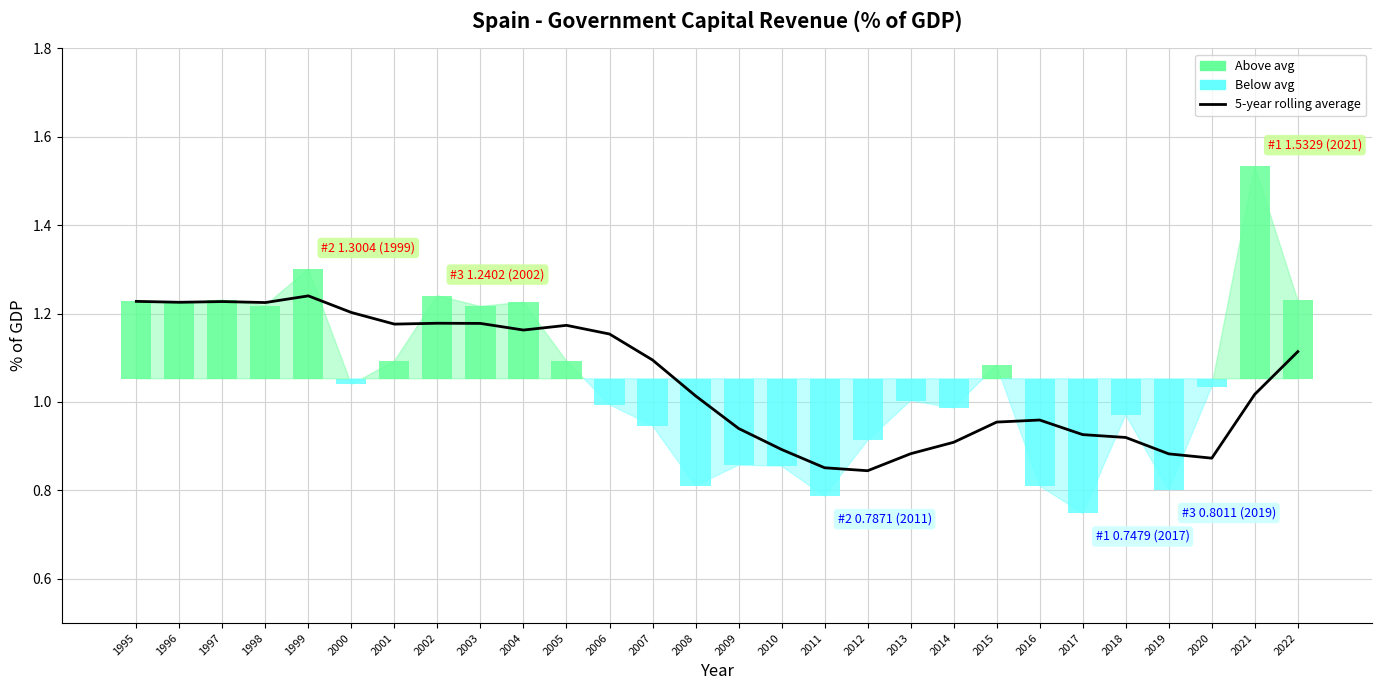

List the labels in order of value, smallest first.

2012, 2011, 2020, 2019, 2013, 2010, 2014, 2018, 2017, 2009, 2015, 2016, 2008, 2021, 2007, 2022, 2006, 2004, 2005, 2001, 2003, 2002, 2000, 1998, 1996, 1997, 1995, 1999